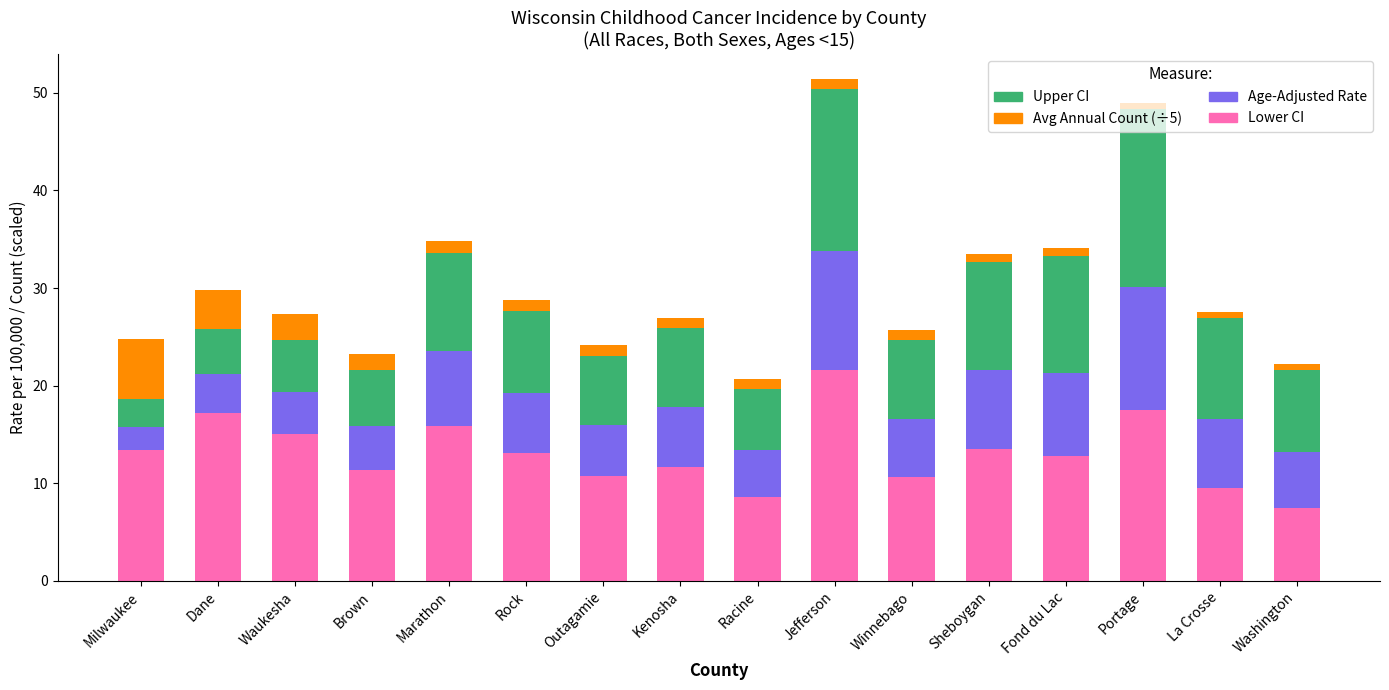

At which category is the sum across all series the highest?

Jefferson